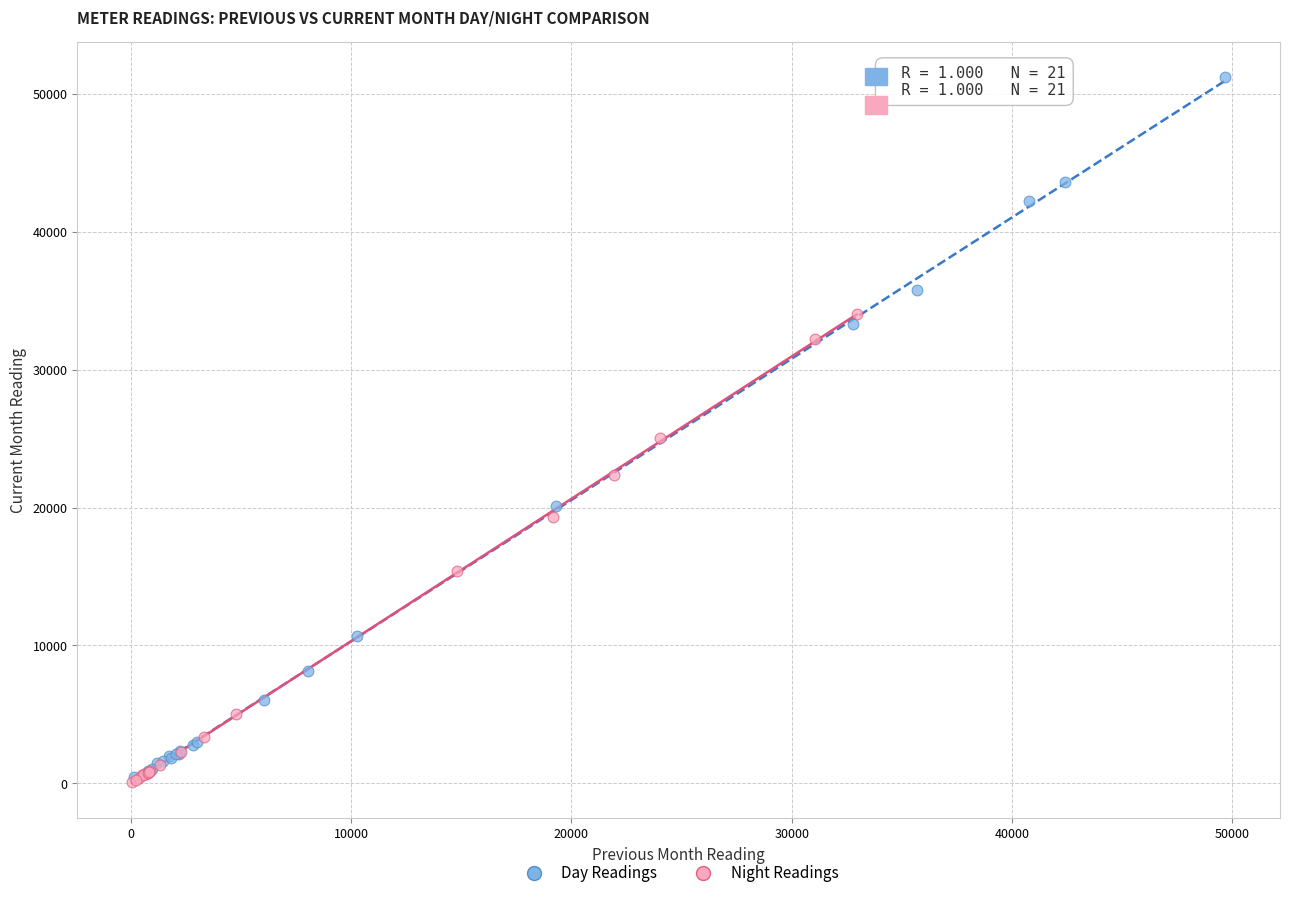

Which series has the largest Y range (max minus min)?

Day Readings